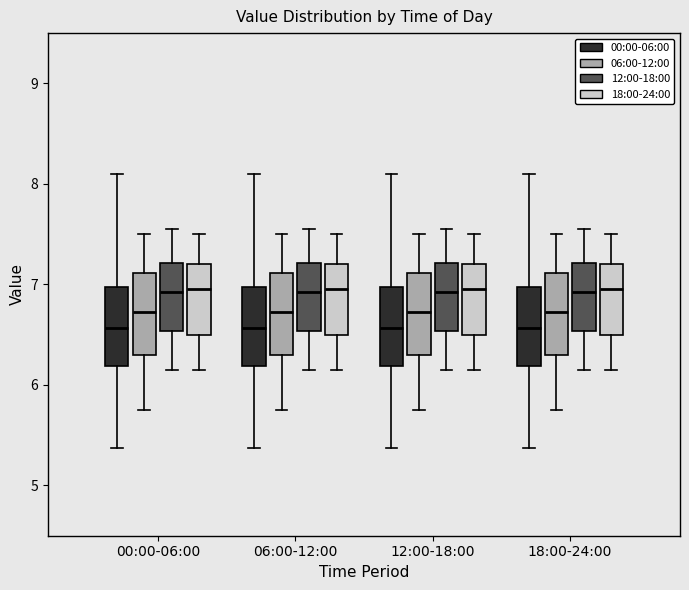

Reading left to right, read every box against the y-axis: the position of its median line, the range the box covers, and the ends of its whiskers. The values are not printed on the chart, so give them approximately, as read against the axis.

00:00-06:00 (00:00-06:00): median 6.6, box 6.2 to 7.0, whiskers 5.4 to 8.1
00:00-06:00 (06:00-12:00): median 6.7, box 6.3 to 7.1, whiskers 5.8 to 7.5
00:00-06:00 (12:00-18:00): median 6.9, box 6.5 to 7.2, whiskers 6.2 to 7.6
00:00-06:00 (18:00-24:00): median 7.0, box 6.5 to 7.2, whiskers 6.2 to 7.5
06:00-12:00 (00:00-06:00): median 6.6, box 6.2 to 7.0, whiskers 5.4 to 8.1
06:00-12:00 (06:00-12:00): median 6.7, box 6.3 to 7.1, whiskers 5.8 to 7.5
06:00-12:00 (12:00-18:00): median 6.9, box 6.5 to 7.2, whiskers 6.2 to 7.6
06:00-12:00 (18:00-24:00): median 7.0, box 6.5 to 7.2, whiskers 6.2 to 7.5
12:00-18:00 (00:00-06:00): median 6.6, box 6.2 to 7.0, whiskers 5.4 to 8.1
12:00-18:00 (06:00-12:00): median 6.7, box 6.3 to 7.1, whiskers 5.8 to 7.5
12:00-18:00 (12:00-18:00): median 6.9, box 6.5 to 7.2, whiskers 6.2 to 7.6
12:00-18:00 (18:00-24:00): median 7.0, box 6.5 to 7.2, whiskers 6.2 to 7.5
18:00-24:00 (00:00-06:00): median 6.6, box 6.2 to 7.0, whiskers 5.4 to 8.1
18:00-24:00 (06:00-12:00): median 6.7, box 6.3 to 7.1, whiskers 5.8 to 7.5
18:00-24:00 (12:00-18:00): median 6.9, box 6.5 to 7.2, whiskers 6.2 to 7.6
18:00-24:00 (18:00-24:00): median 7.0, box 6.5 to 7.2, whiskers 6.2 to 7.5